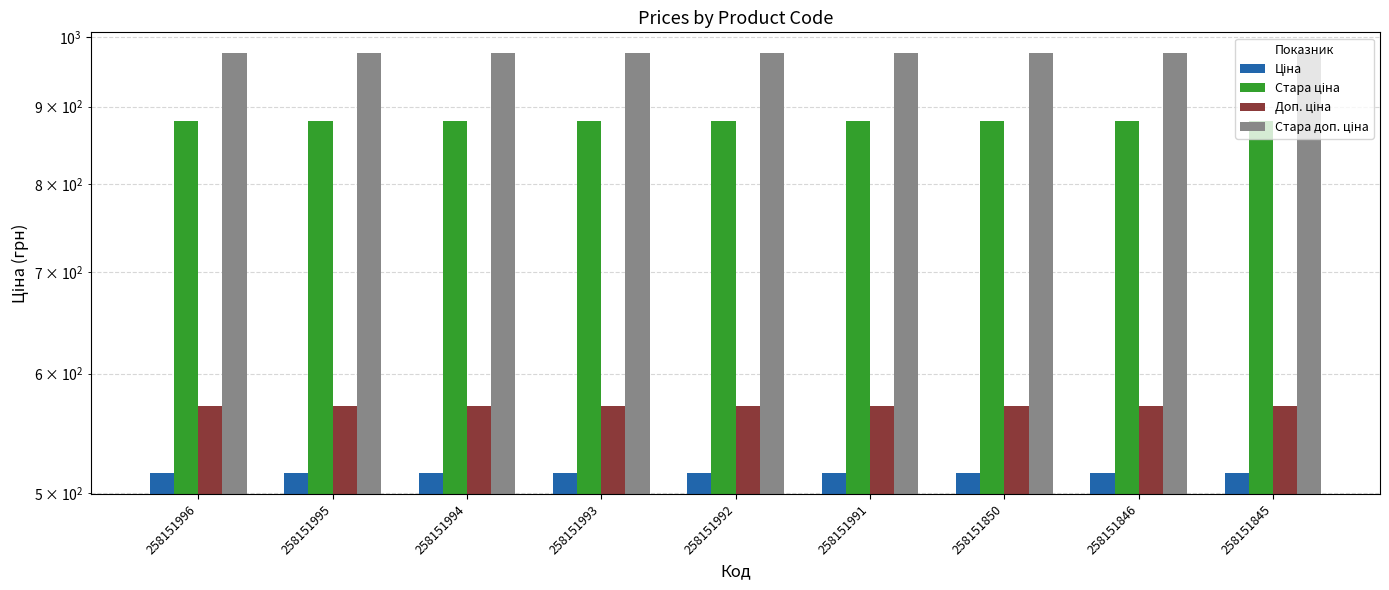

Which series has the widest spread of values?

Ціна